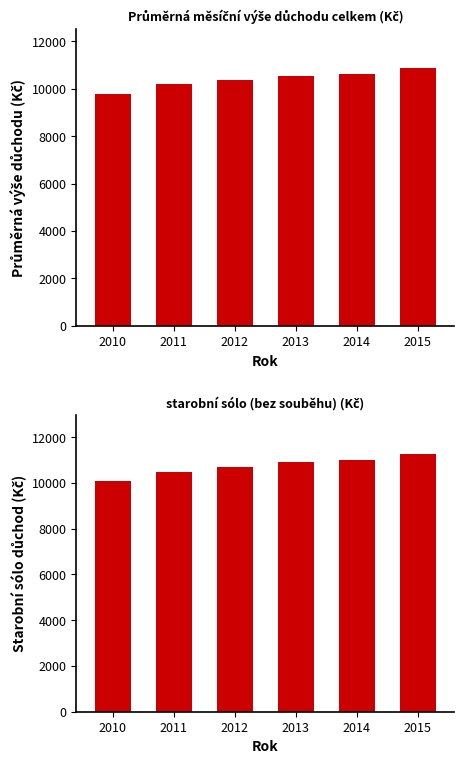

What is the value of the Průměrná měsíční výše důchodu celkem (Kč) bar at the 4th from the left?

10538.3